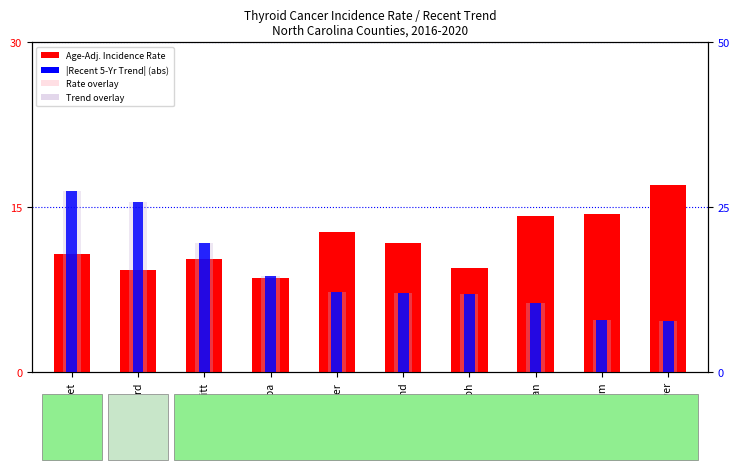

Read the Trend (pale) value at New Hanover.

7.8